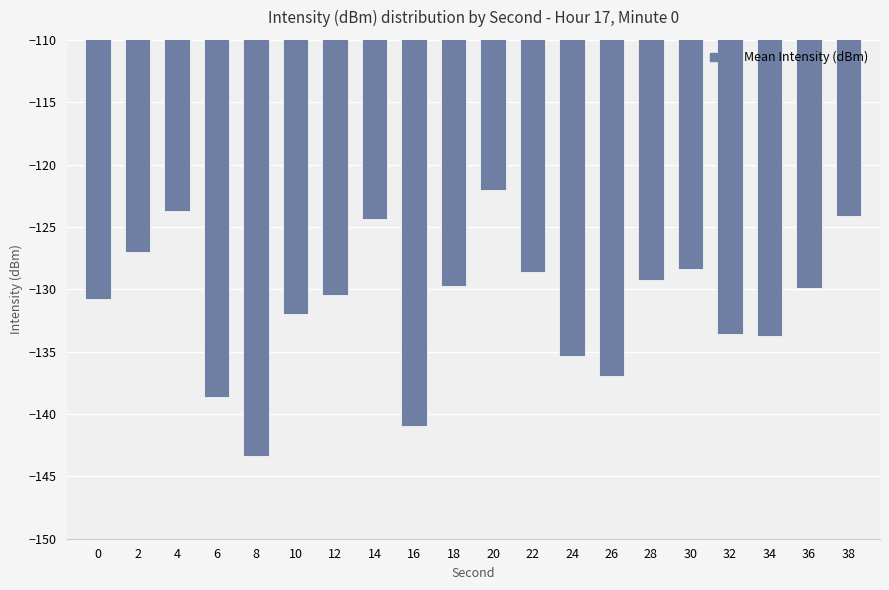

What is the value of the 18th bar from the left?

-133.8